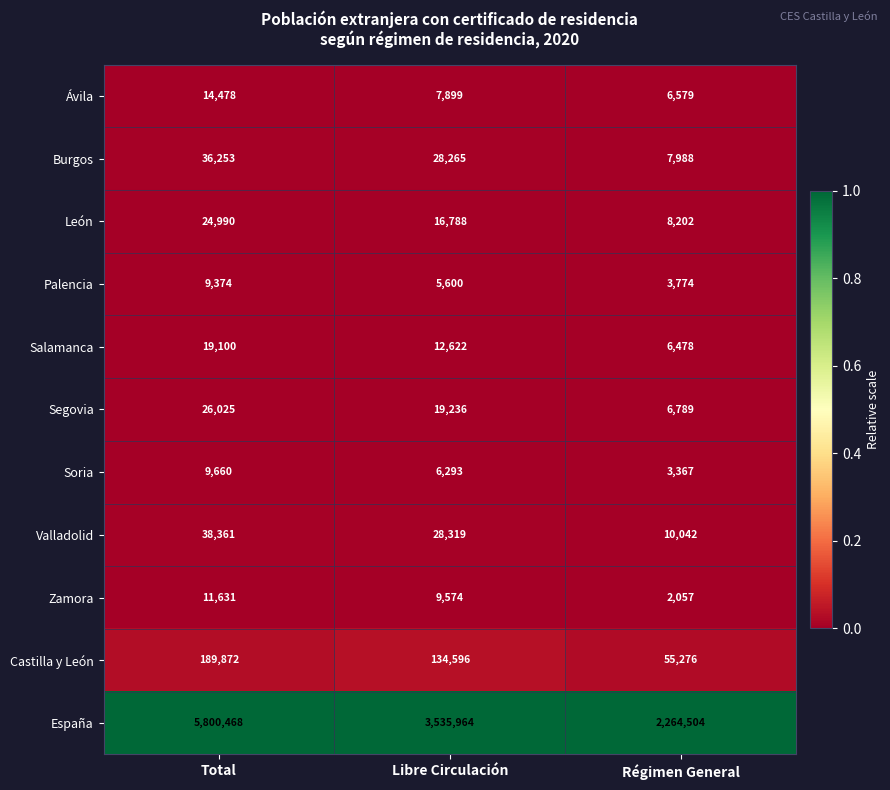

What is the spread (max minus min) of values at Libre Circulación?

3530364